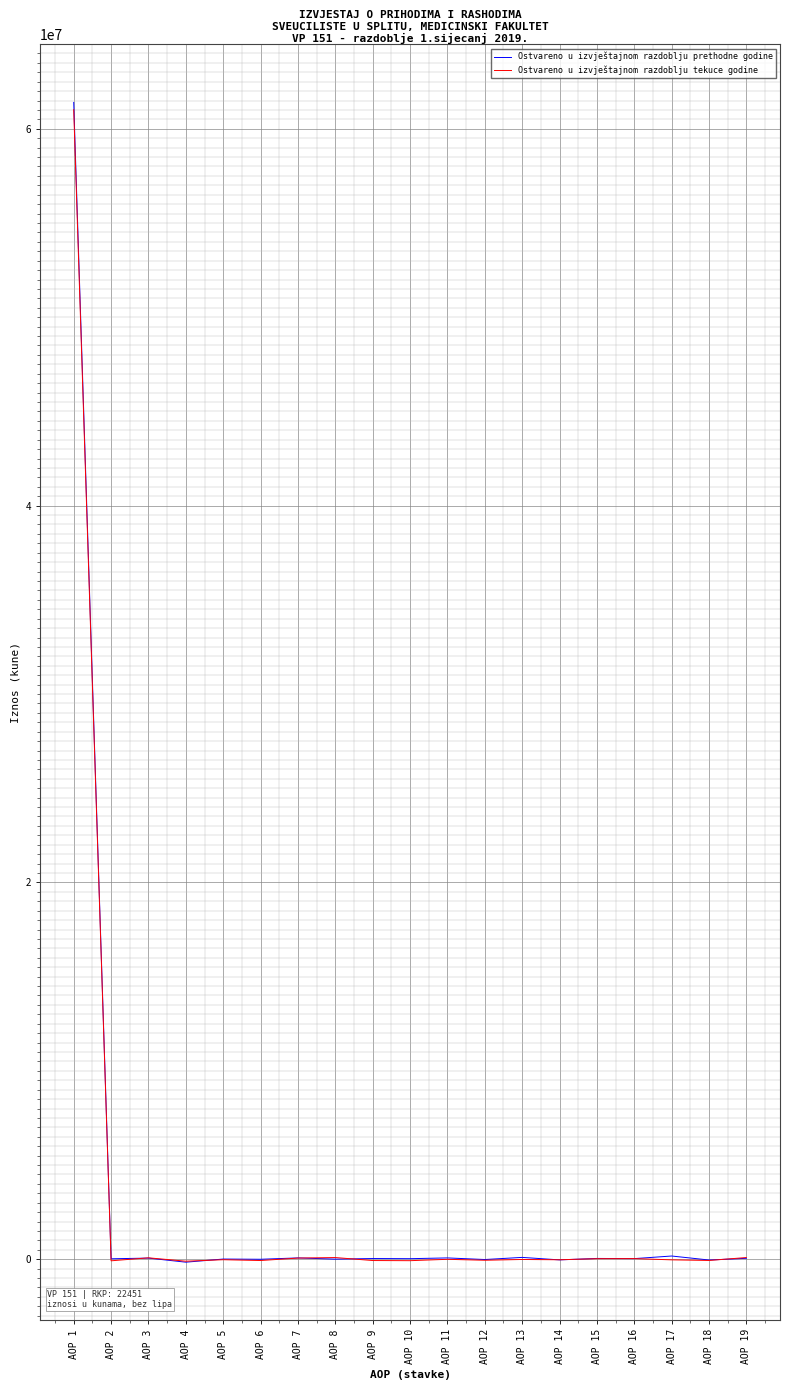

Which series has the largest range (max minus min)?

Ostvareno u izvještajnom razdoblju prethodne godine